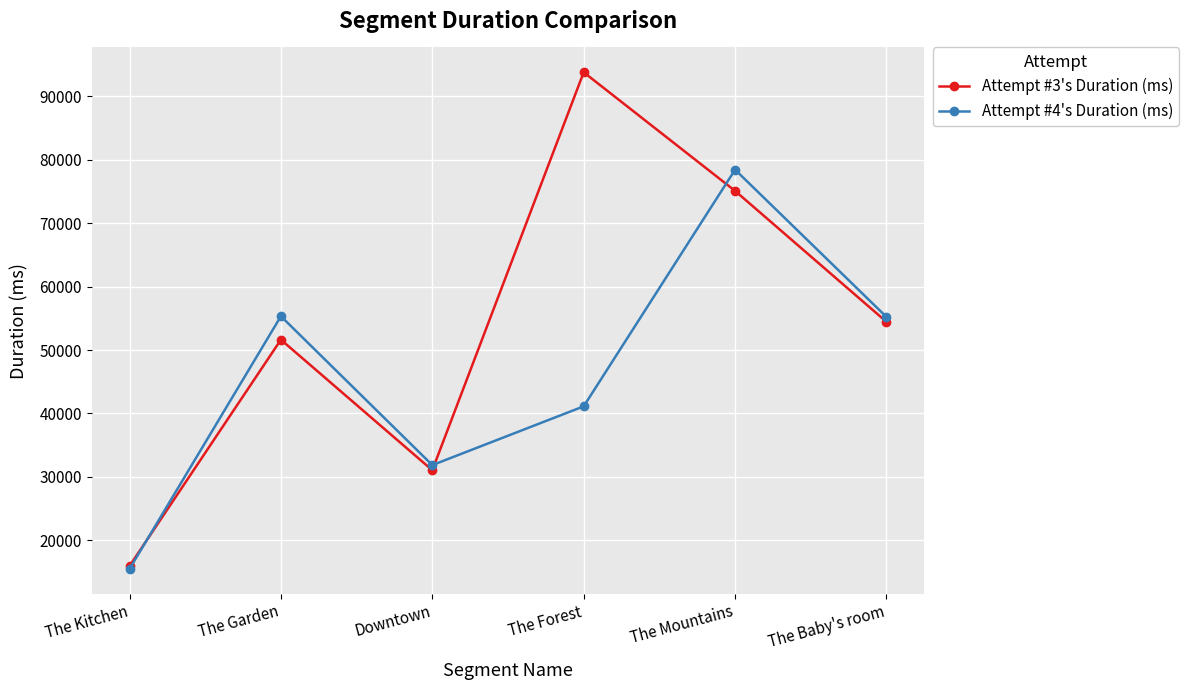

At which label does Attempt #3's Duration (ms) reach its minimum?

The Kitchen